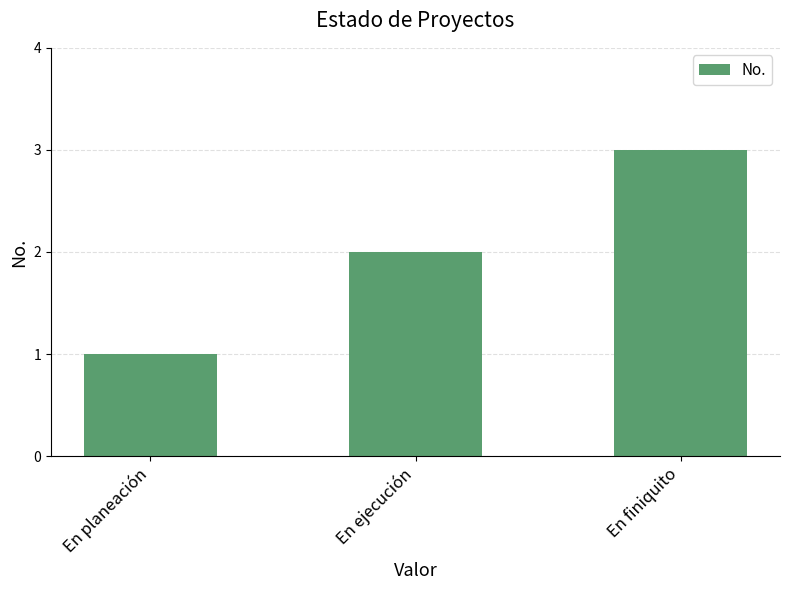

Are the bars horizontal?

No